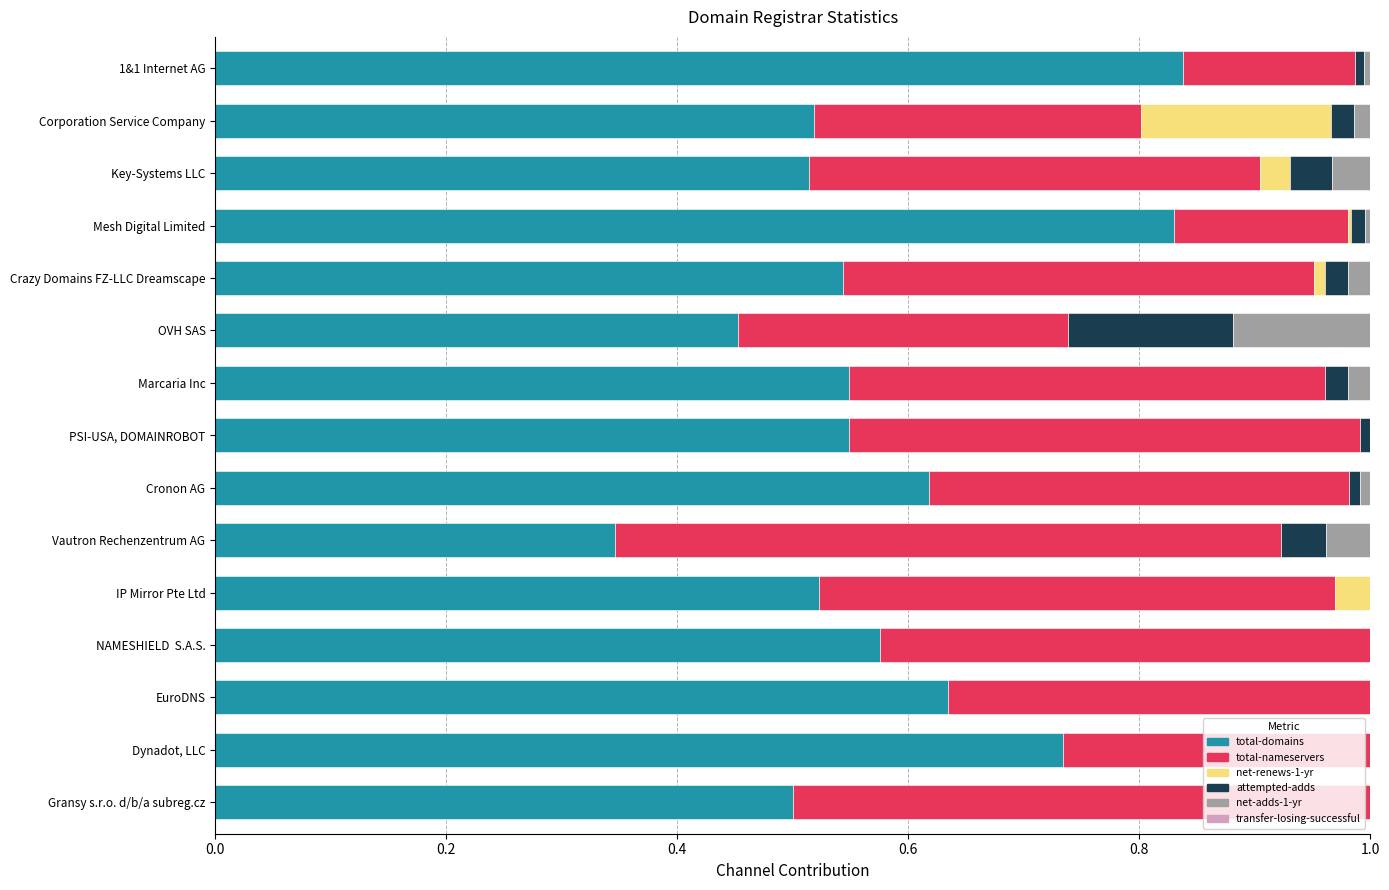

How many categories are shown in the chart?

15